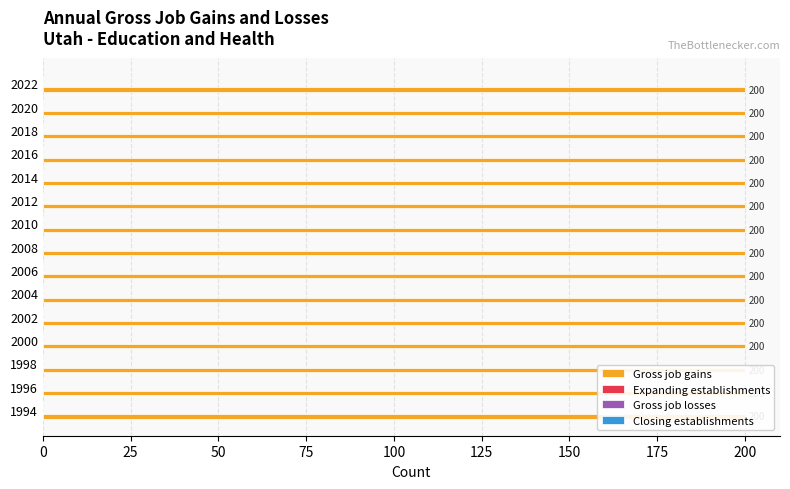

Are the bars horizontal?

Yes